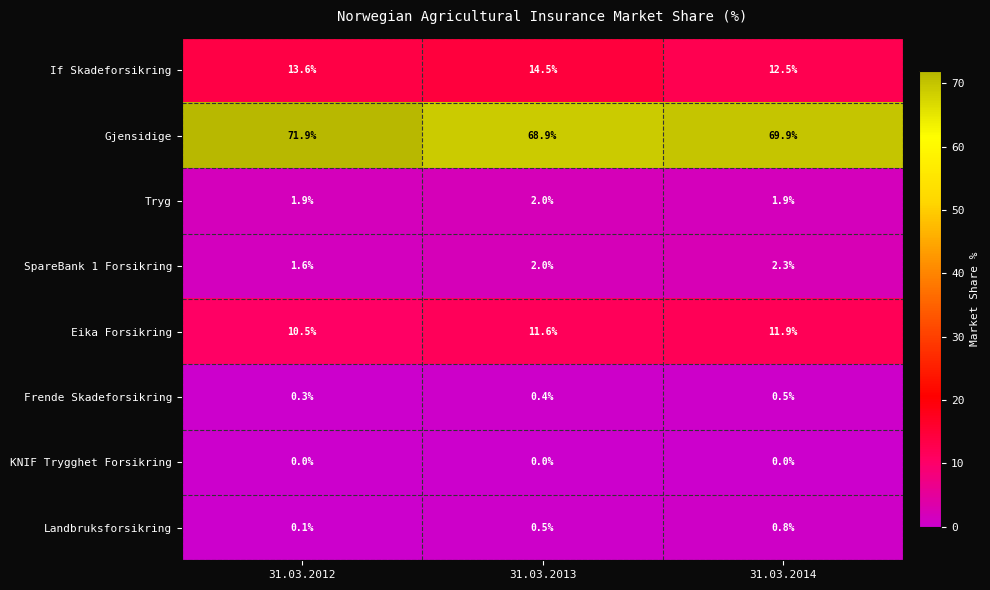

Reading right to left, list all the values displayed in this chart.

If Skadeforsikring: 31.03.2014=12.5	31.03.2013=14.5	31.03.2012=13.6
Gjensidige: 31.03.2014=69.9	31.03.2013=68.9	31.03.2012=71.9
Tryg: 31.03.2014=1.9	31.03.2013=2.0	31.03.2012=1.9
SpareBank 1 Forsikring: 31.03.2014=2.3	31.03.2013=2.0	31.03.2012=1.6
Eika Forsikring: 31.03.2014=11.9	31.03.2013=11.6	31.03.2012=10.5
Frende Skadeforsikring: 31.03.2014=0.5	31.03.2013=0.4	31.03.2012=0.3
KNIF Trygghet Forsikring: 31.03.2014=0.0	31.03.2013=0.0	31.03.2012=0.0
Landbruksforsikring: 31.03.2014=0.8	31.03.2013=0.5	31.03.2012=0.1